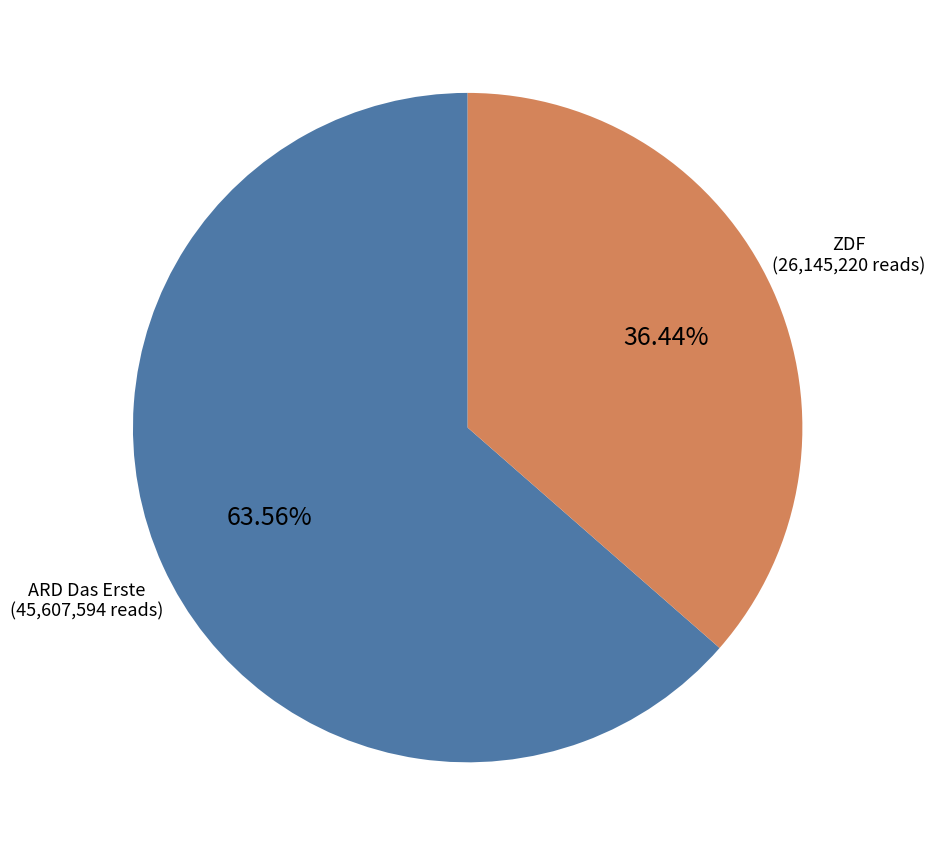

What percentage is the ZDF slice, to the nearest percent?

36%